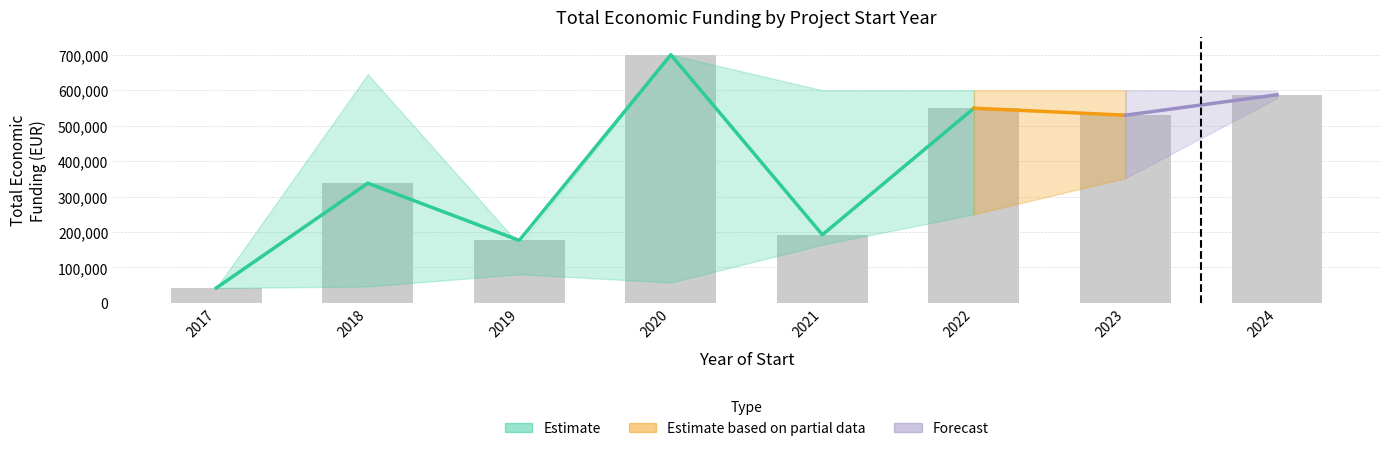

Does the chart contain any negative values?

No